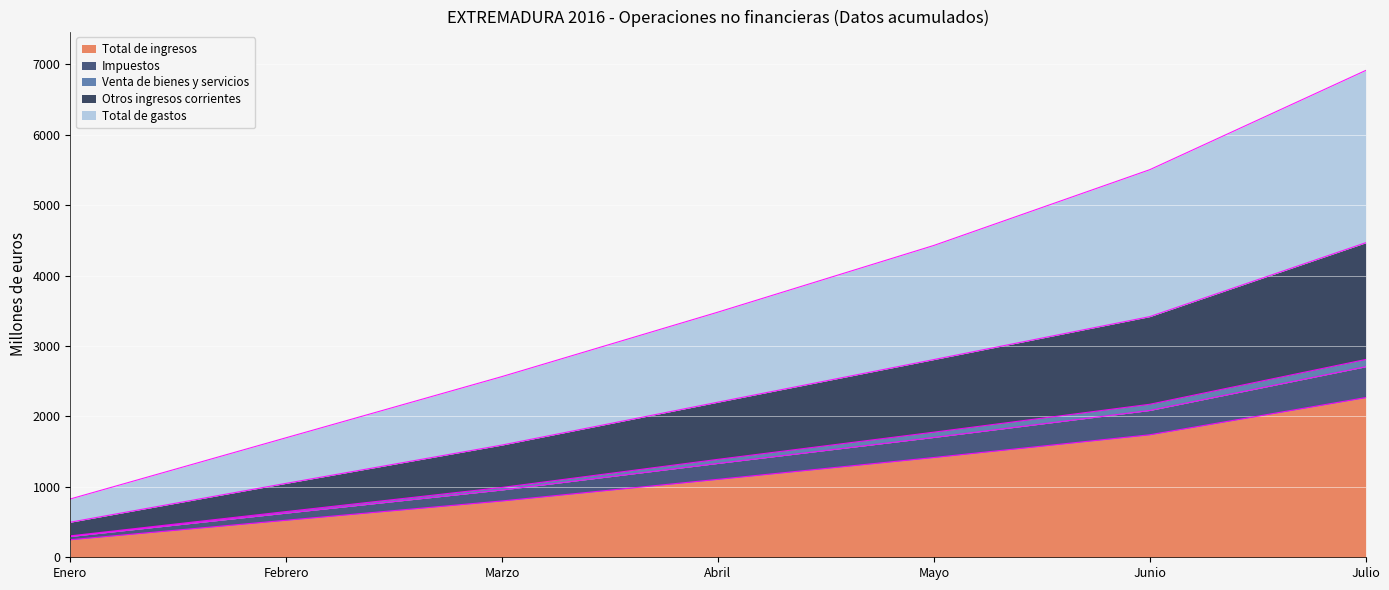

What are all the series names shown in the legend?

Total de ingresos, Impuestos, Venta de bienes y servicios, Otros ingresos corrientes, Total de gastos